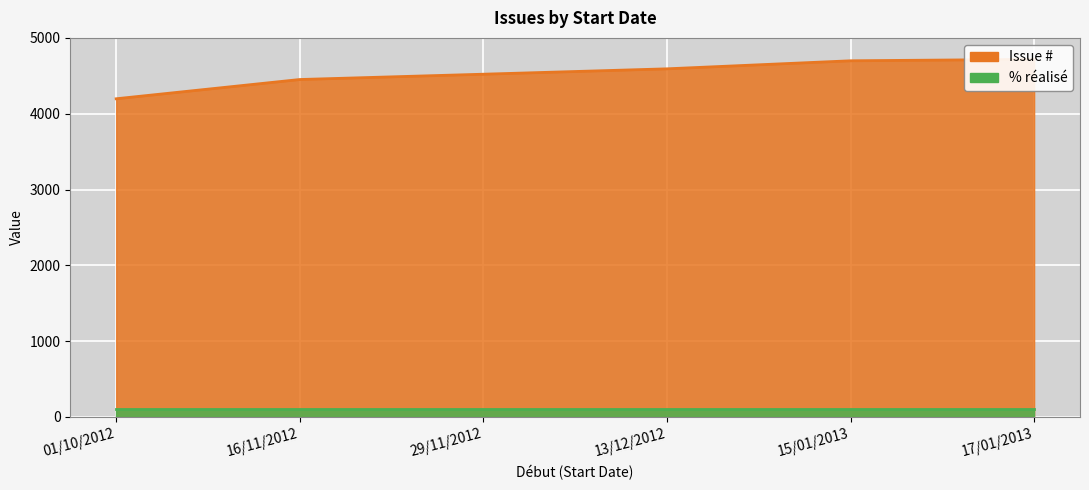

The chart shows a value of 4197 at 01/10/2012. True or false?

True